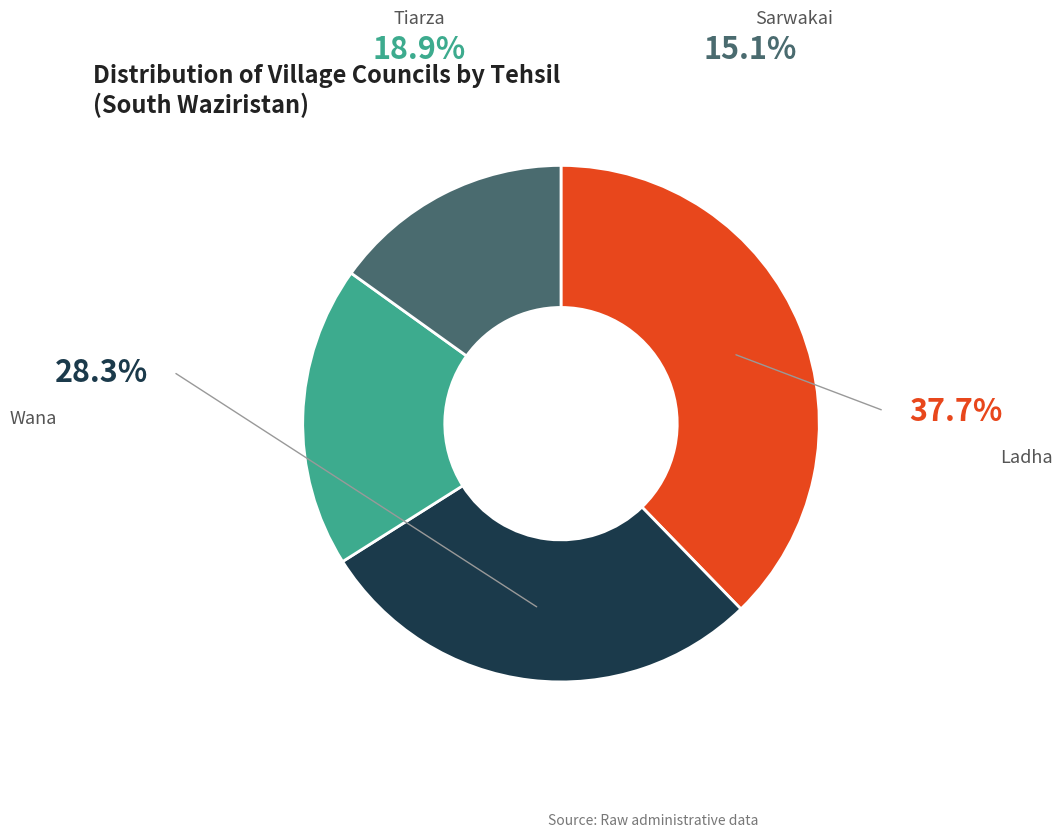

Does any single category account for the majority?

No